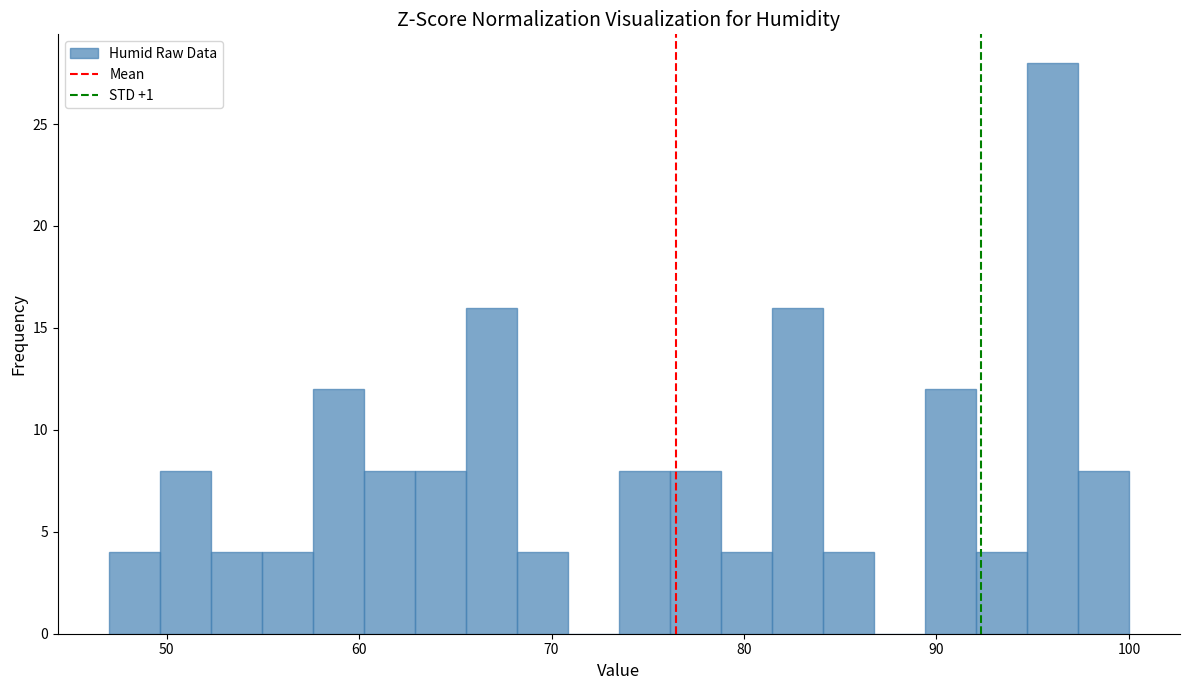

Read against the x-axis, roughly where is the centre of the tallest bar?

96